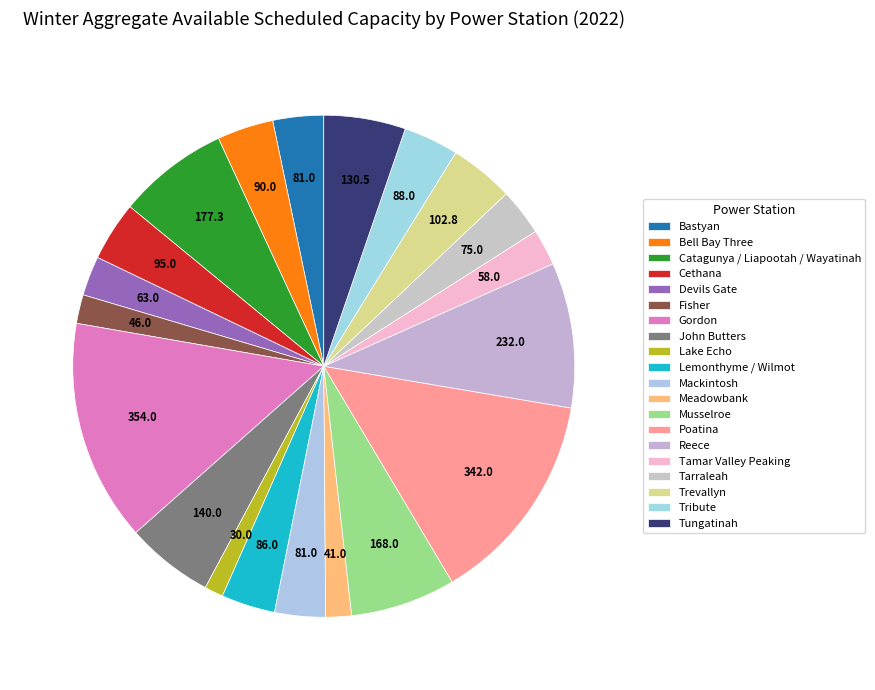

Is Lake Echo the majority of the pie?

No